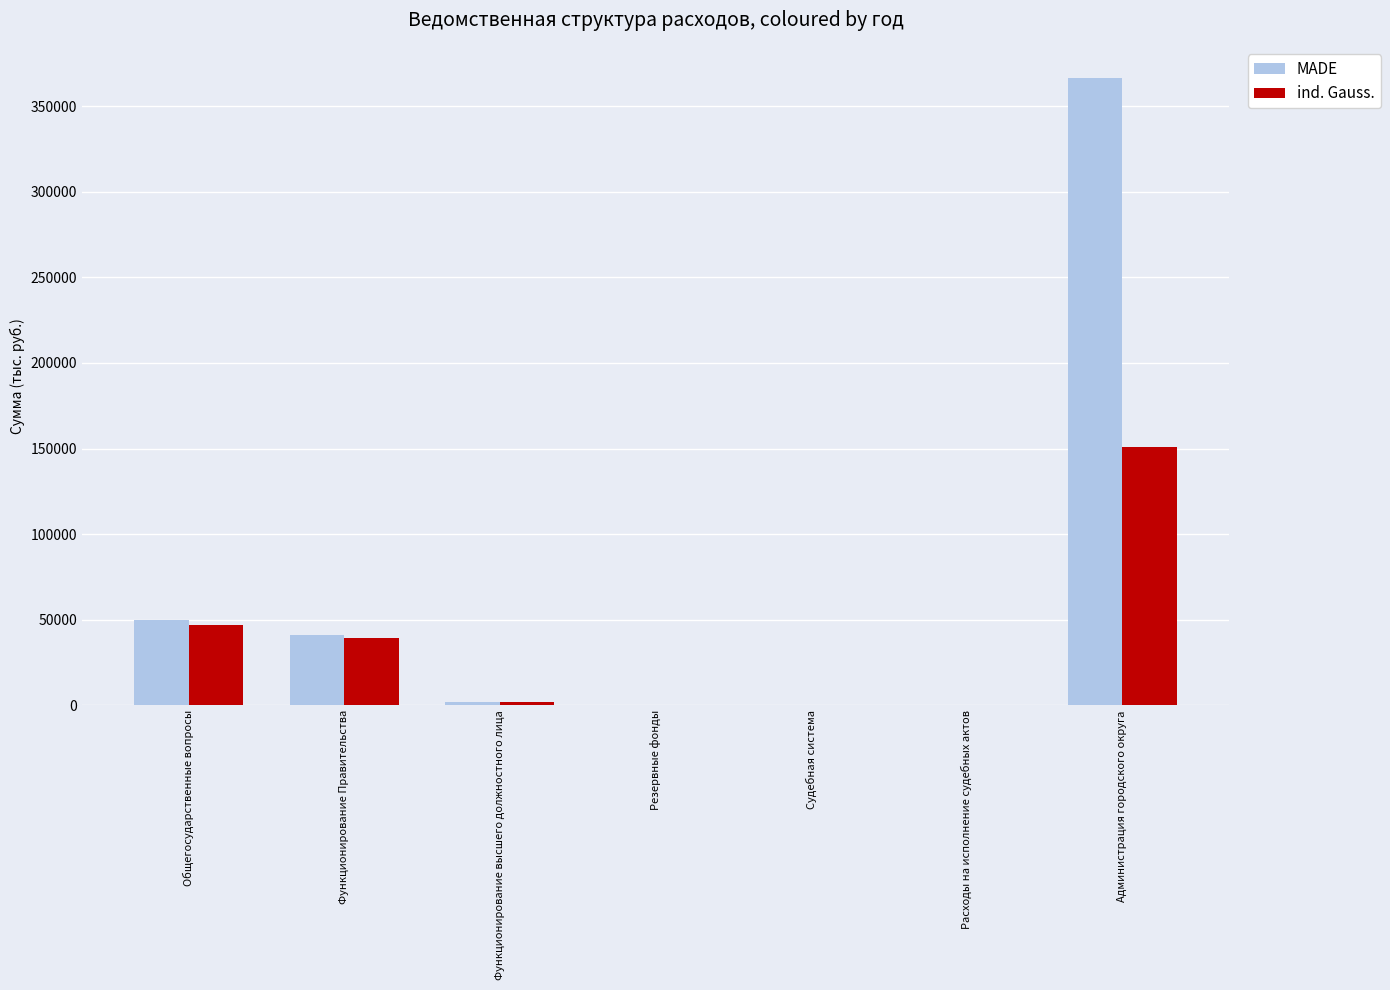

Is it true that ind. Gauss. equals 54676.9 at Функционирование Правительства?

False